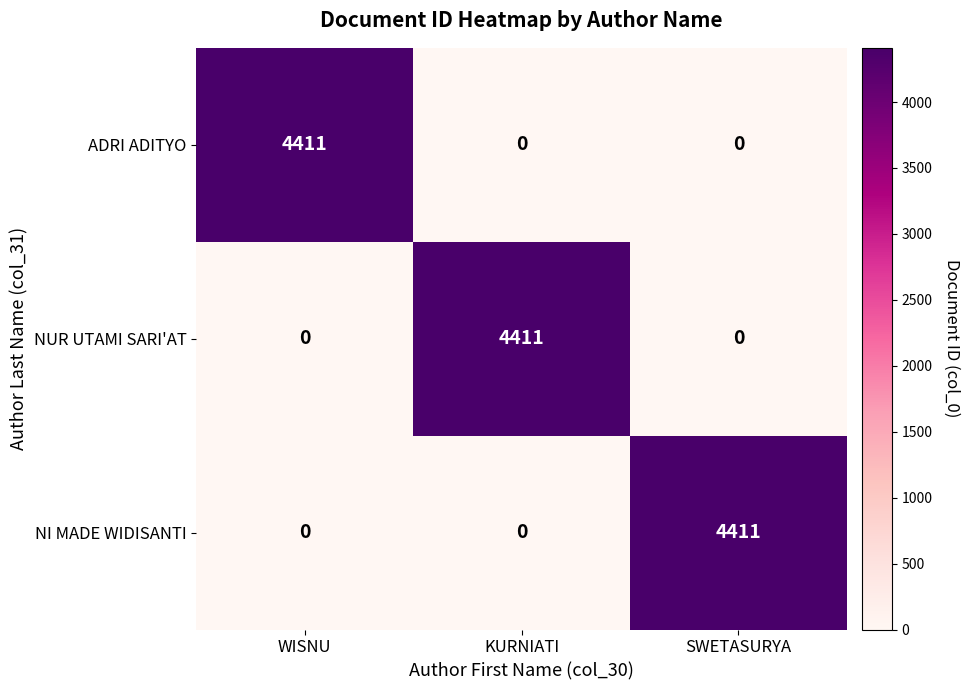

The NI MADE WIDISANTI series shows 6779 at SWETASURYA. True or false?

False